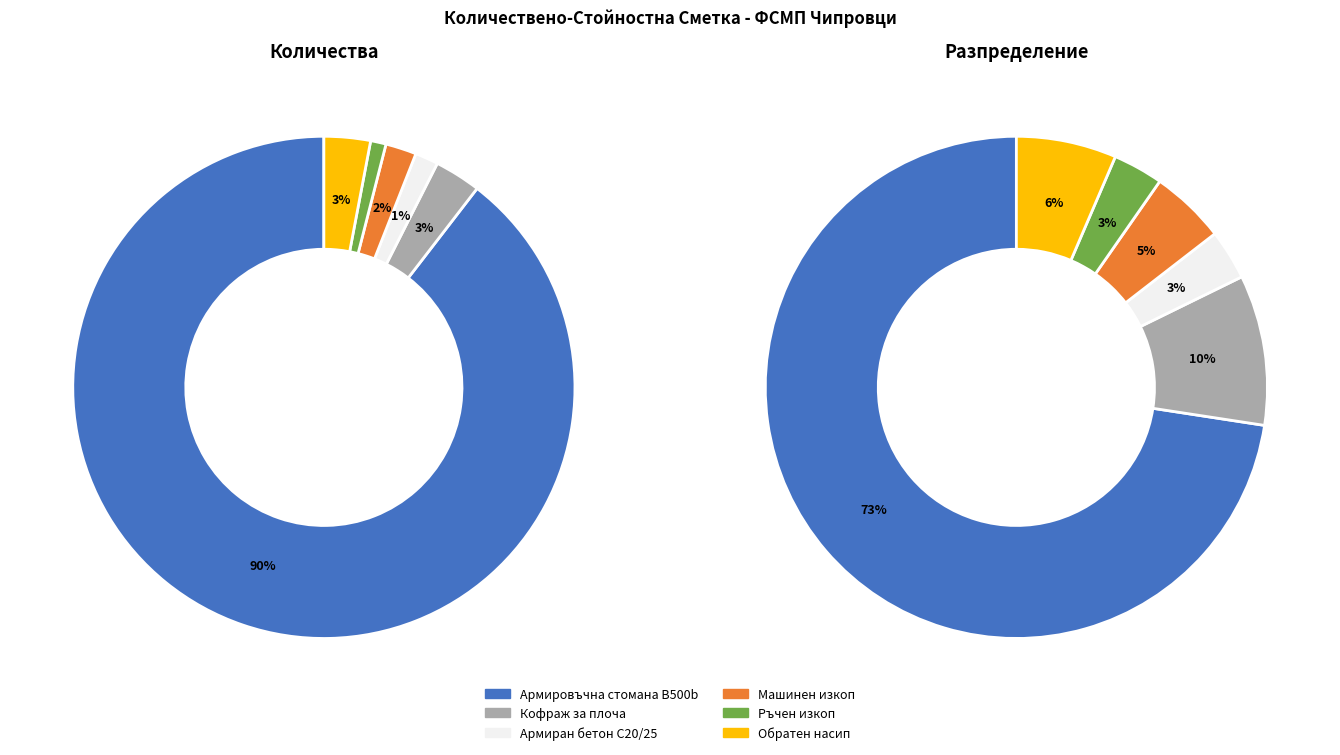

How many segments does this pie chart have?

6